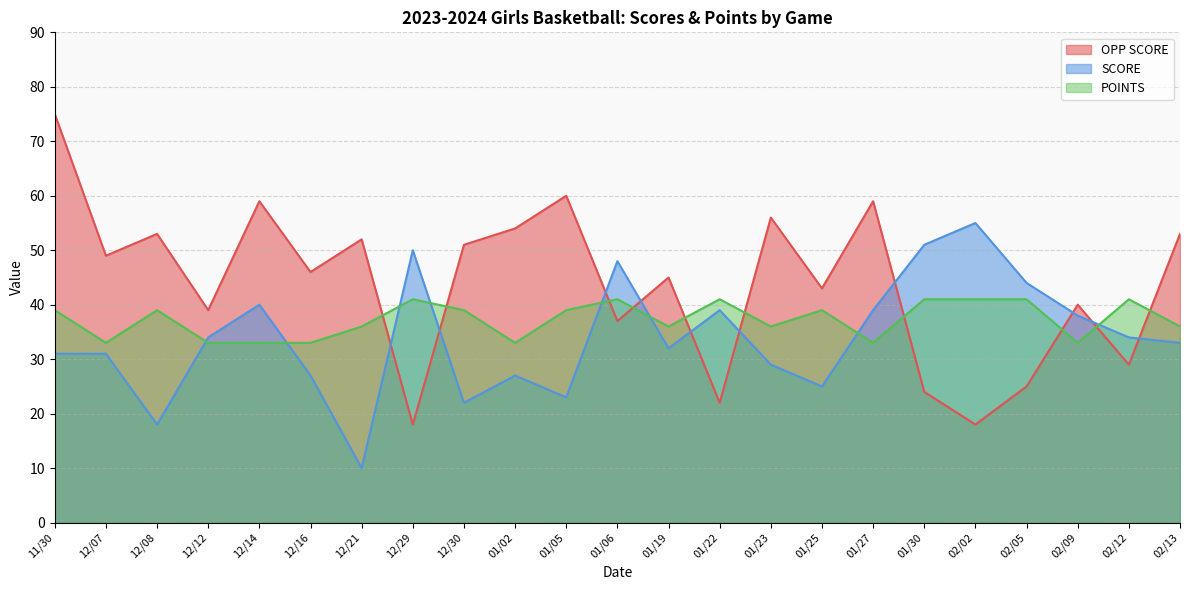

What is the minimum value shown in the chart?

10